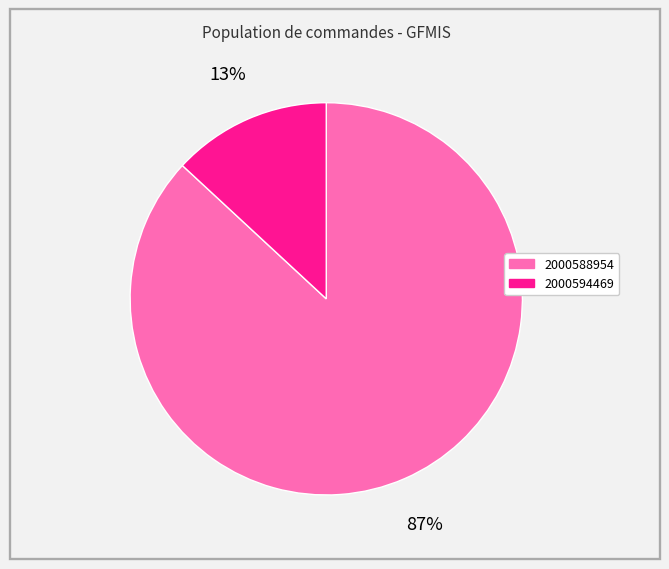

Which category has the biggest portion of the pie?

2000588954